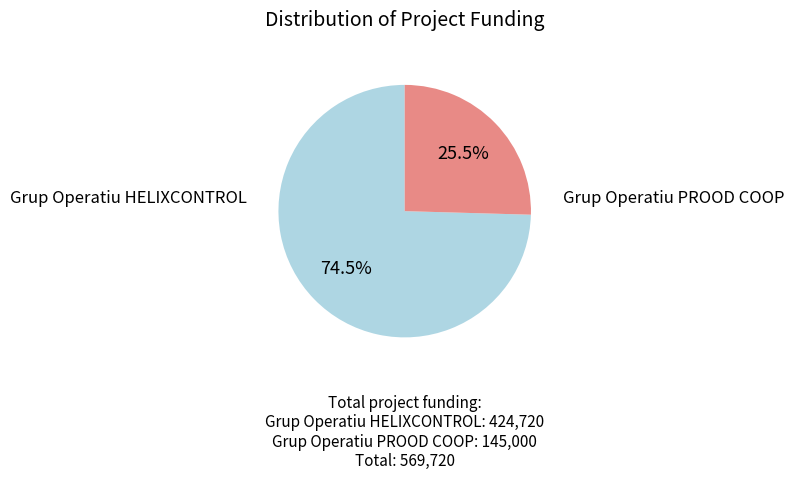

Which slice is the largest?

Grup Operatiu HELIXCONTROL